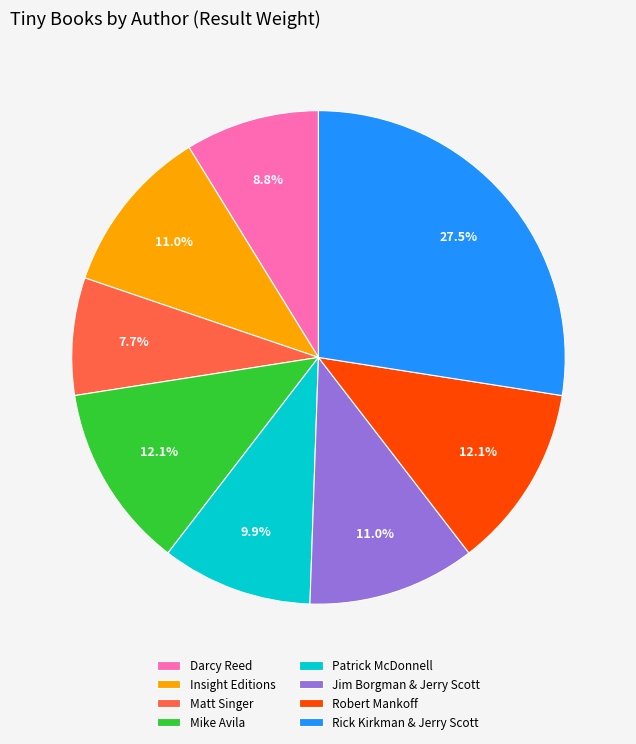

What is the ratio of the value at Matt Singer to the value at Rick Kirkman & Jerry Scott?

0.3